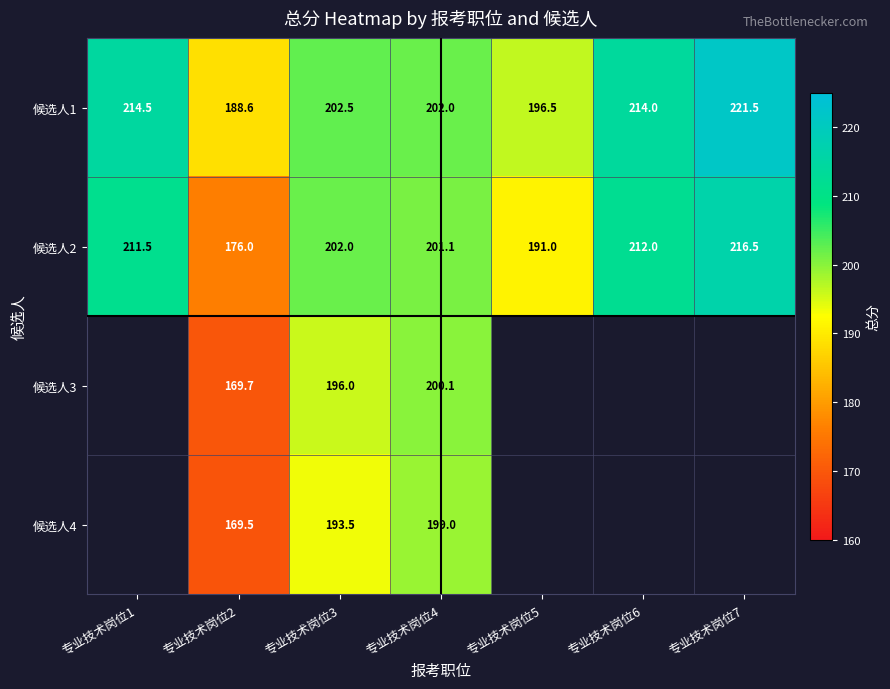

What is the spread (max minus min) of values at 专业技术岗位7?

5.0